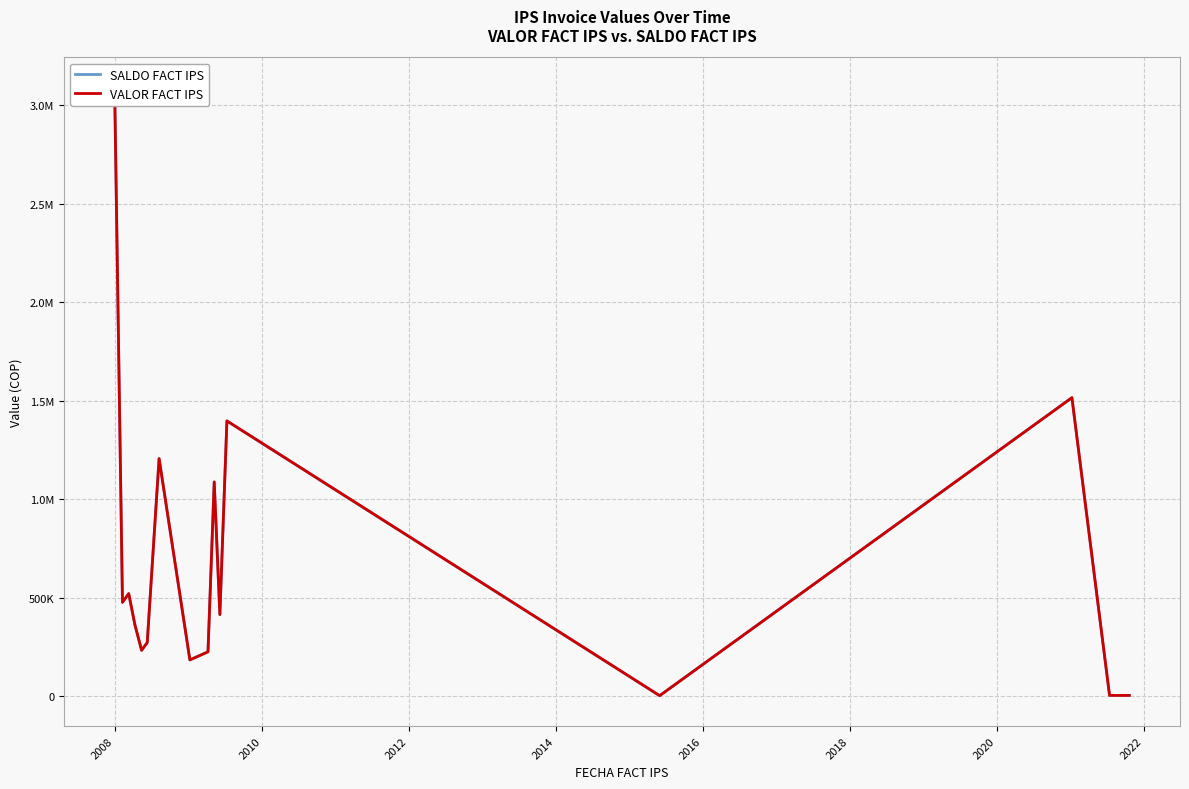

Which series has the largest Y range (max minus min)?

SALDO FACT IPS